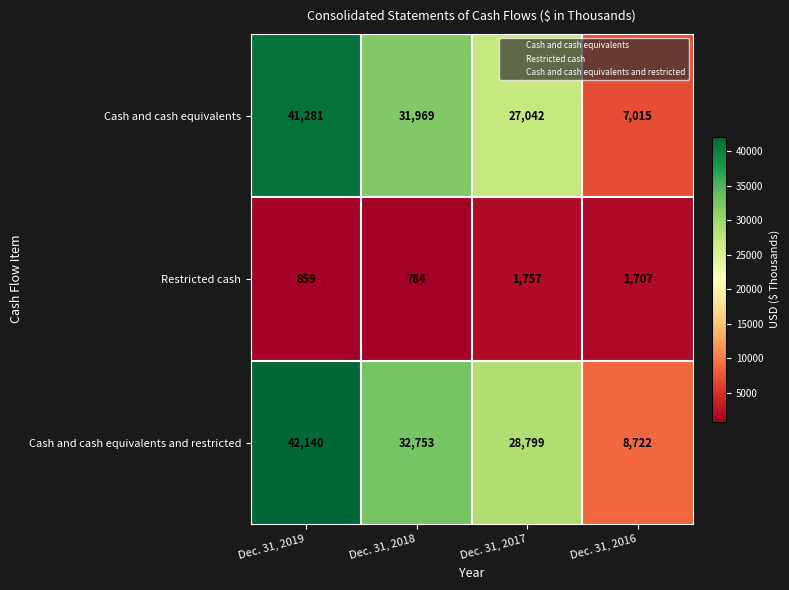

What is the smallest value displayed?

784